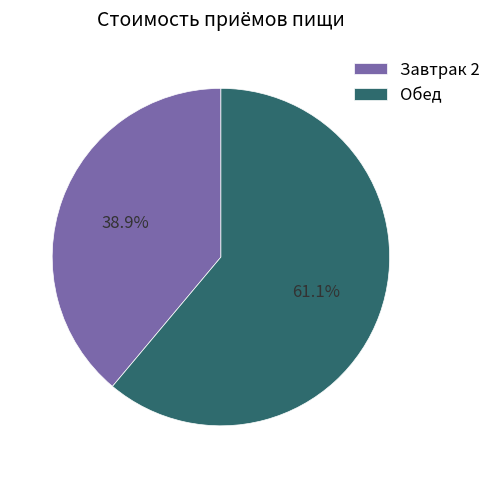

Which slice represents more than half of the pie?

Обед